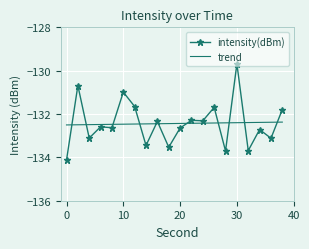

What is the greatest value displayed?

-129.7